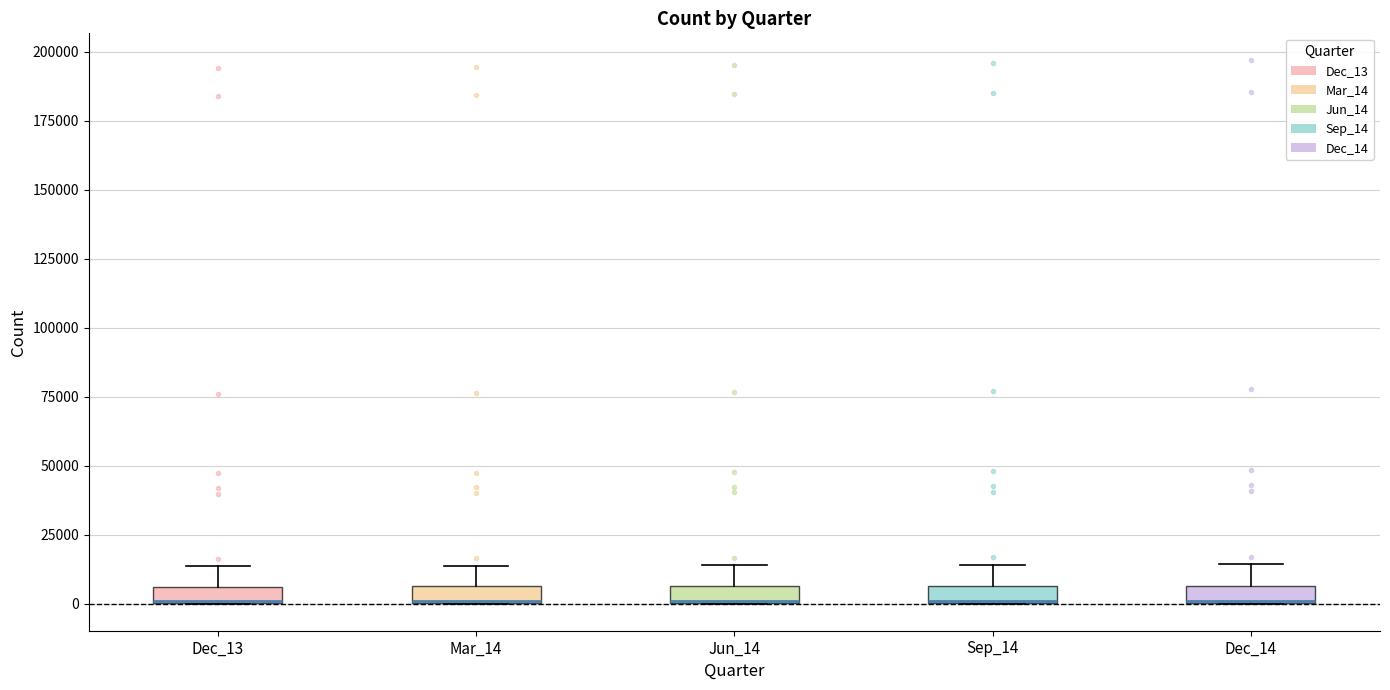

Where is the lower edge of the box for Mar_14 on the y-axis? The values are not printed on the chart, so give them approximately, as read against the axis.

0